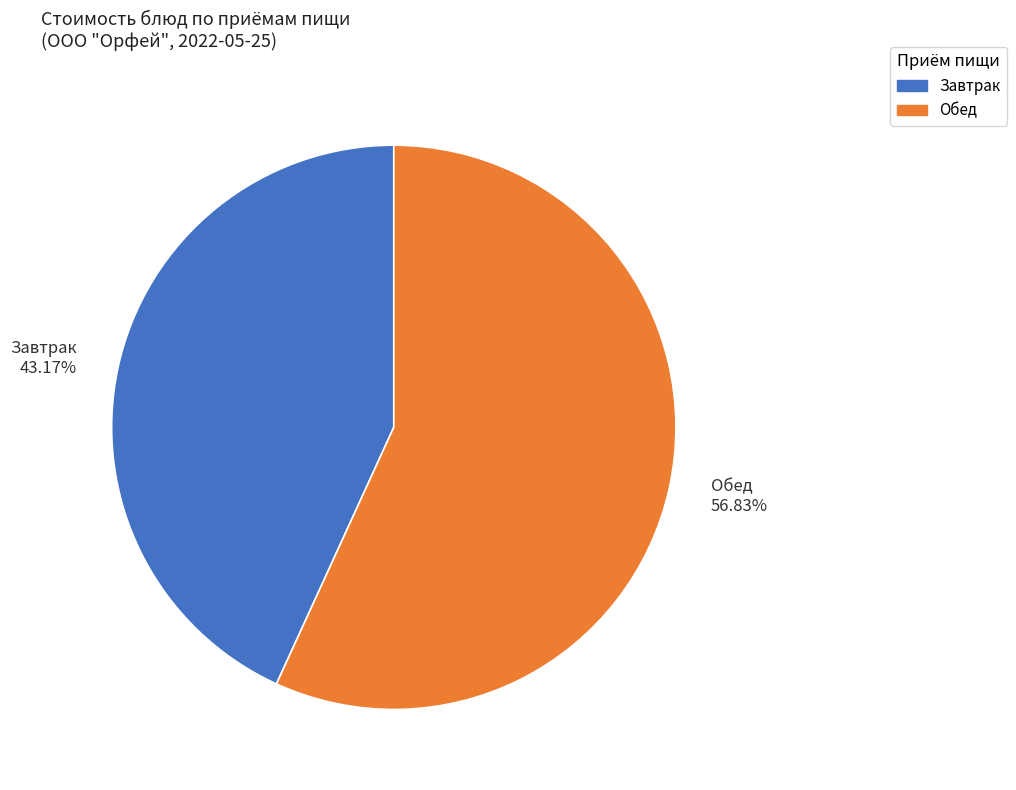

Is there a majority slice in this chart?

Yes